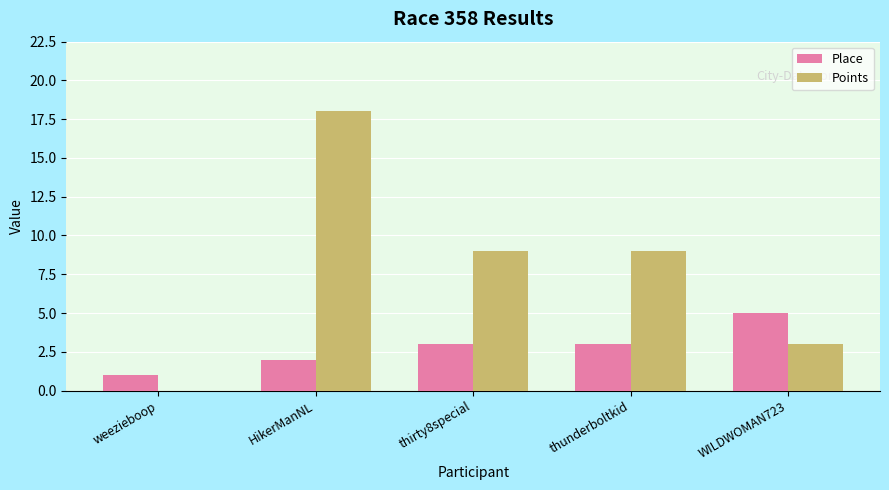

Is the value of Place at WILDWOMAN723 greater than the value of Points at thunderboltkid?

No